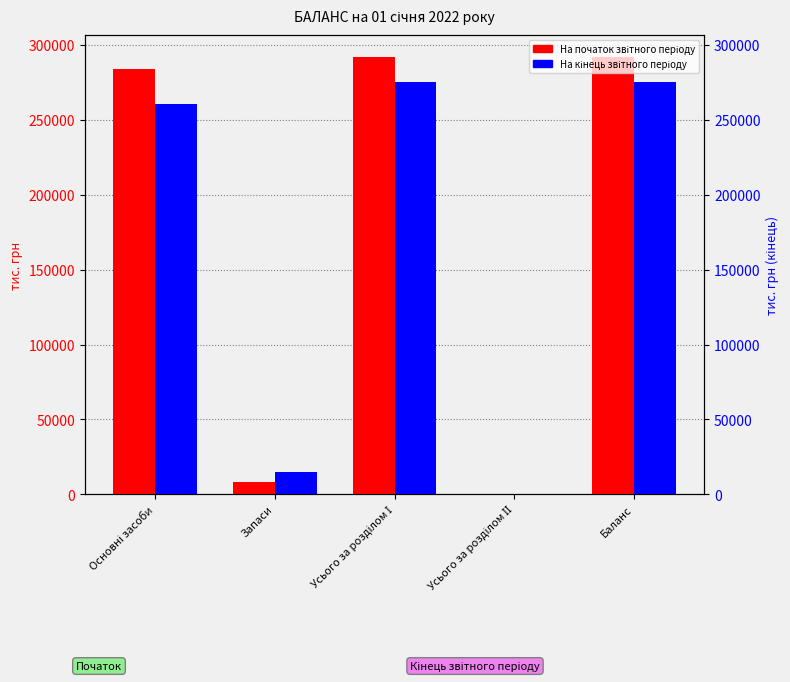

What position from the right is Усього за розділом ІІ?

2